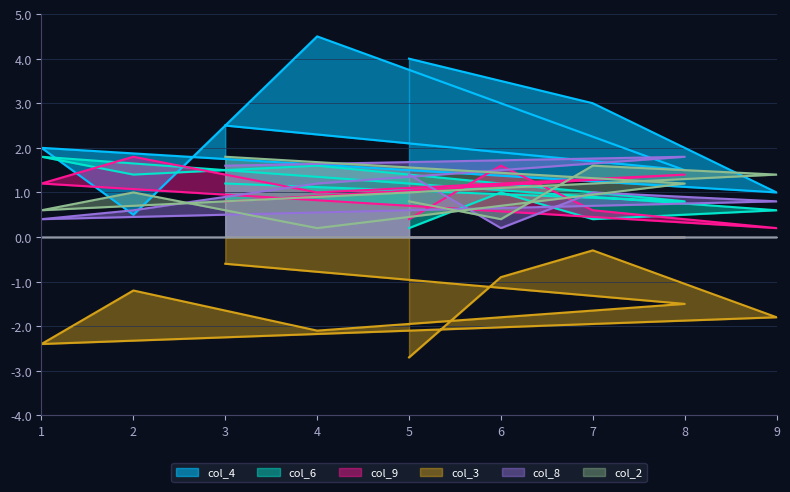

Where does the col_8 series first go above 1?

5